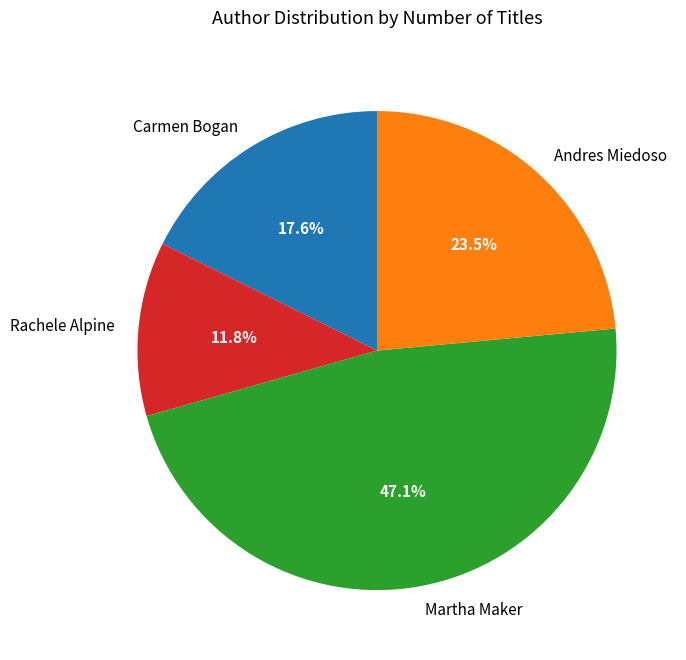

To the nearest percent, what is the average slice percentage?

25%